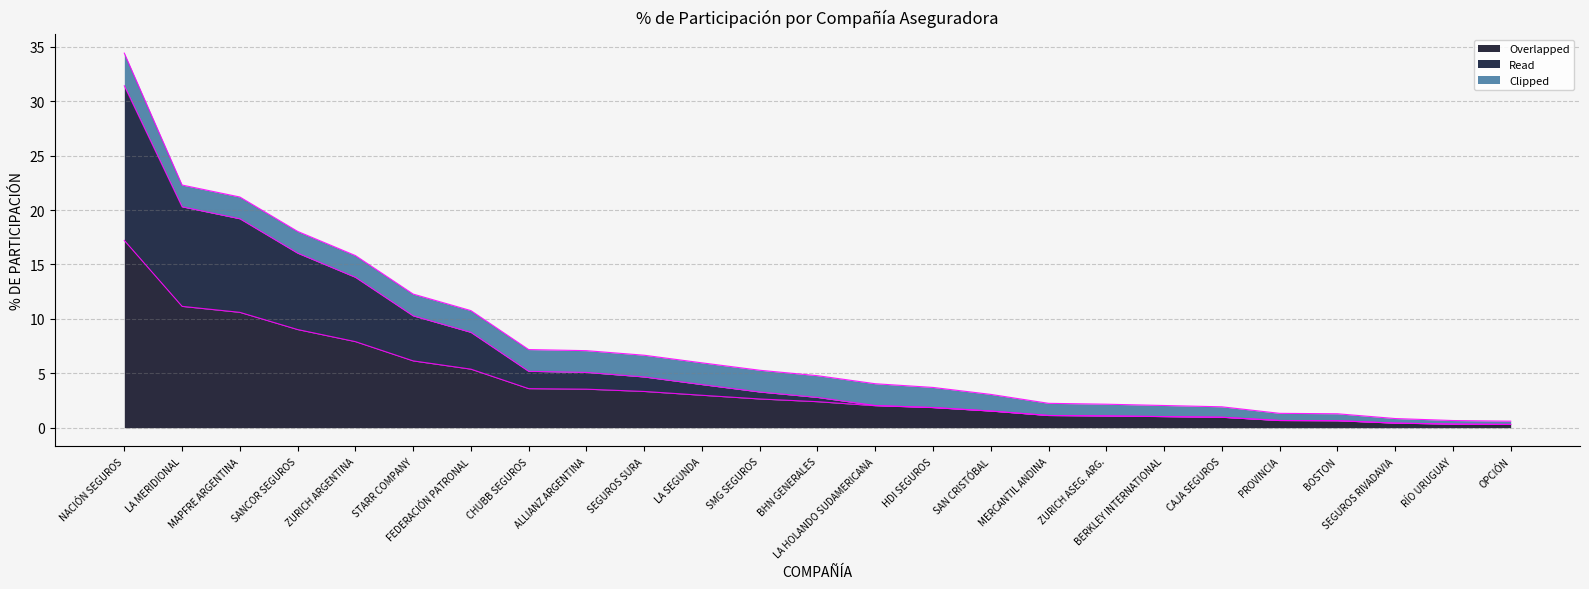

Between STARR COMPANY and MAPFRE ARGENTINA, which is larger?

MAPFRE ARGENTINA